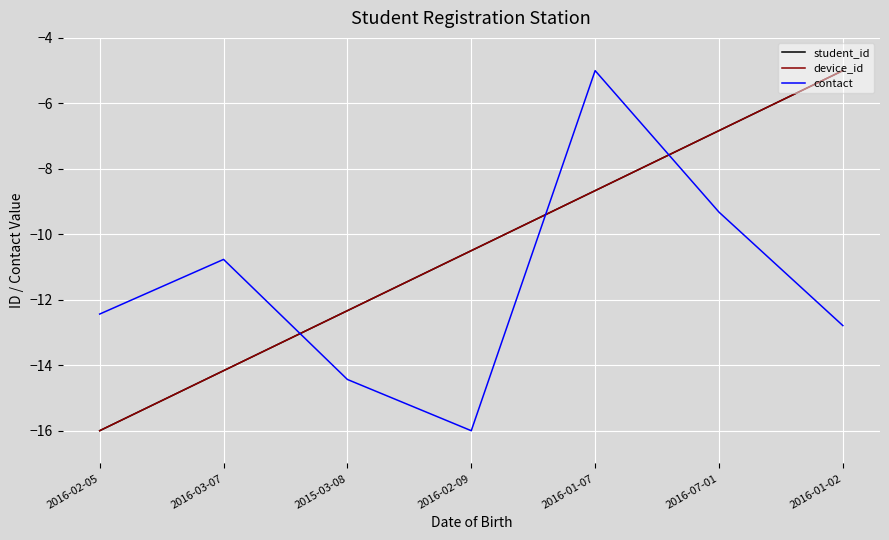

What value does the contact series have at 2015-03-08?

-14.4